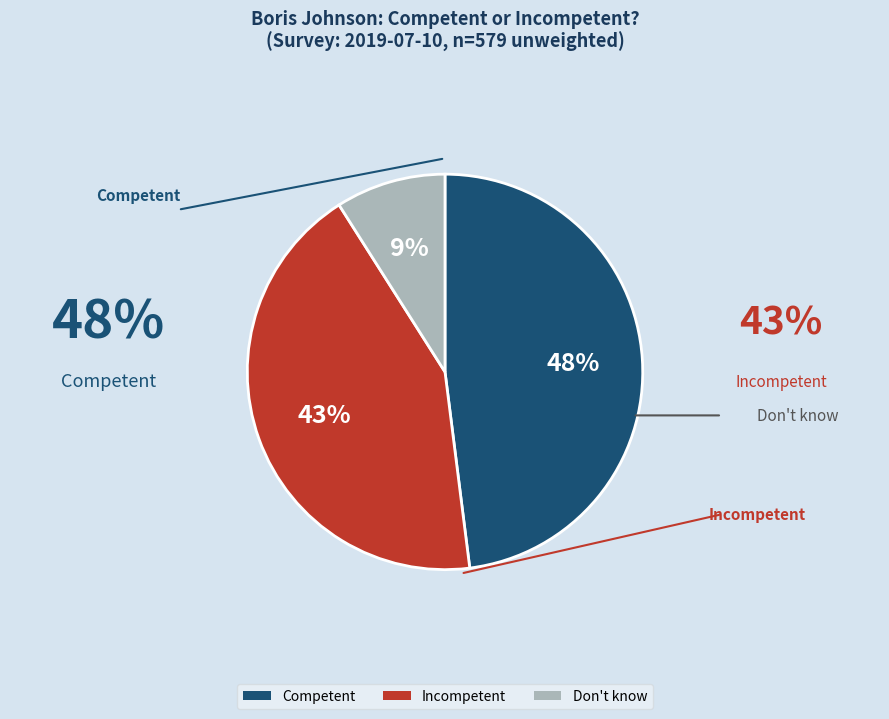

Rank the categories by value from lowest to highest.

Don't know, Incompetent, Competent